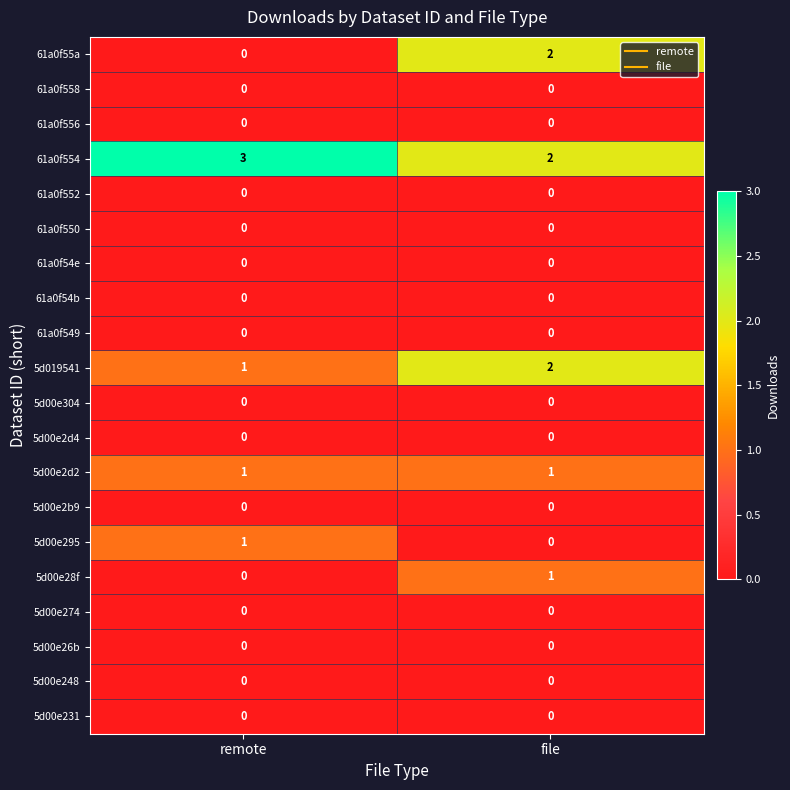

Which series has the widest spread of values?

61a0f55a